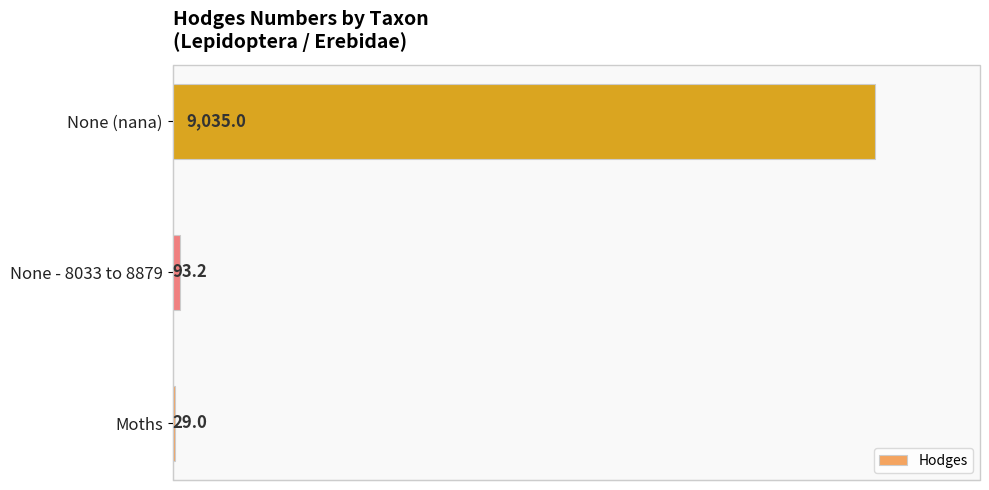

At which category does the chart reach its peak across all series?

None (nana)